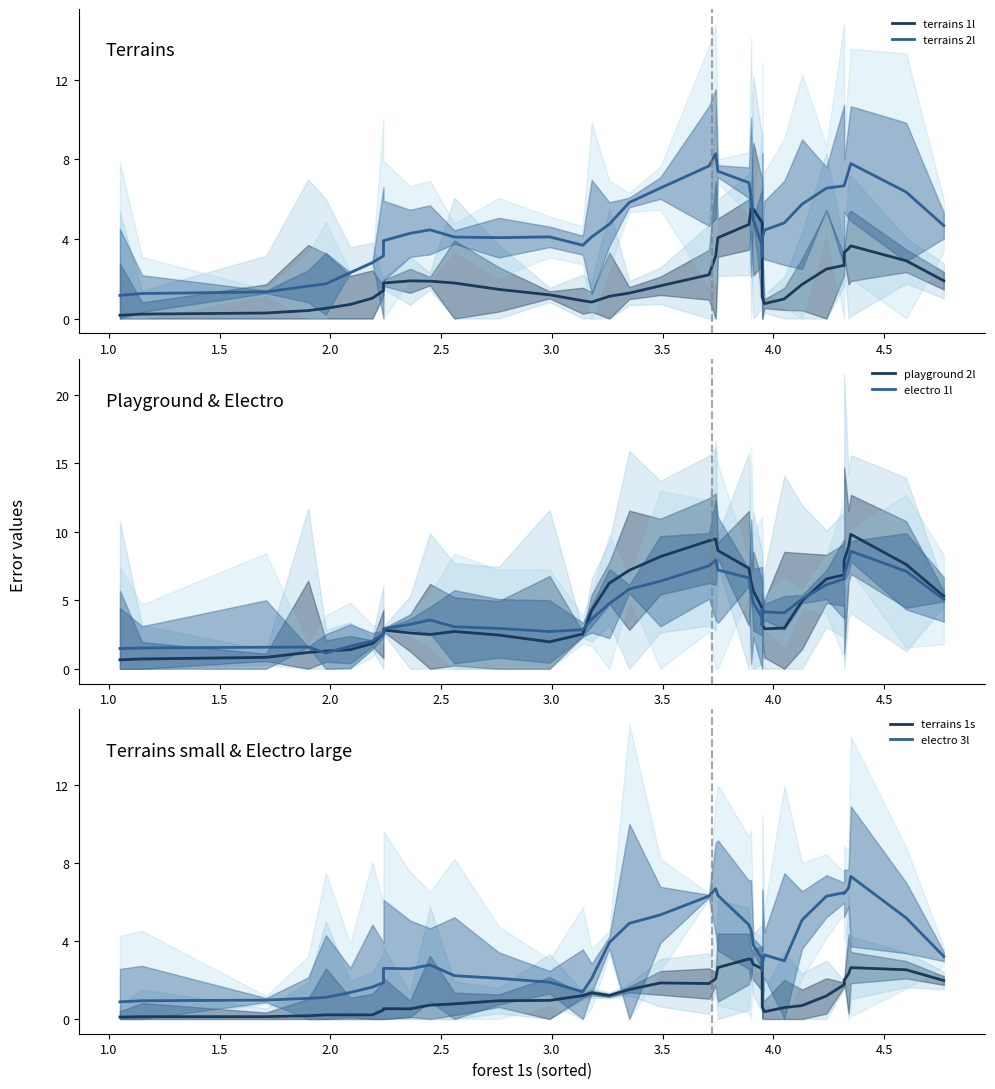

Does the chart display data point markers on the line(s)?

No